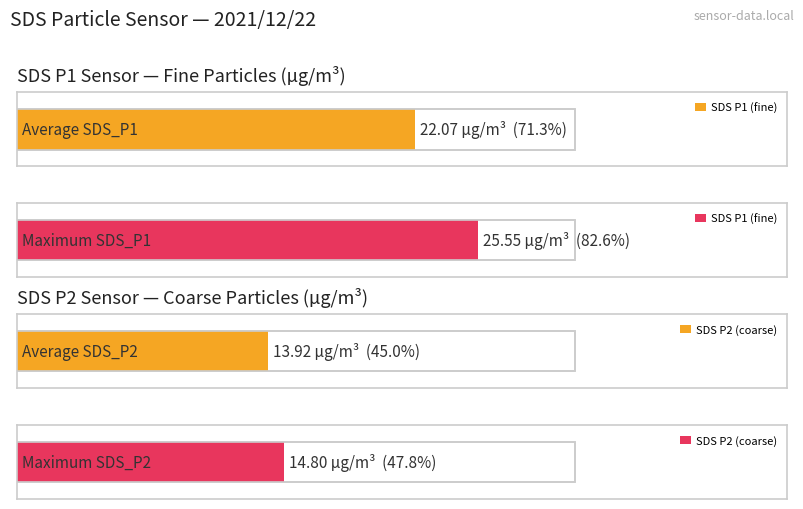

How many bars are there in each group?

2